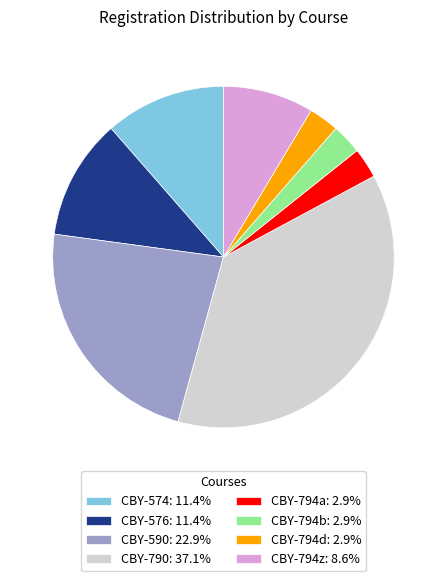

Approximately how many times larger is the value at CBY-794d: 2.9% compared to CBY-576: 11.4%?

0.3